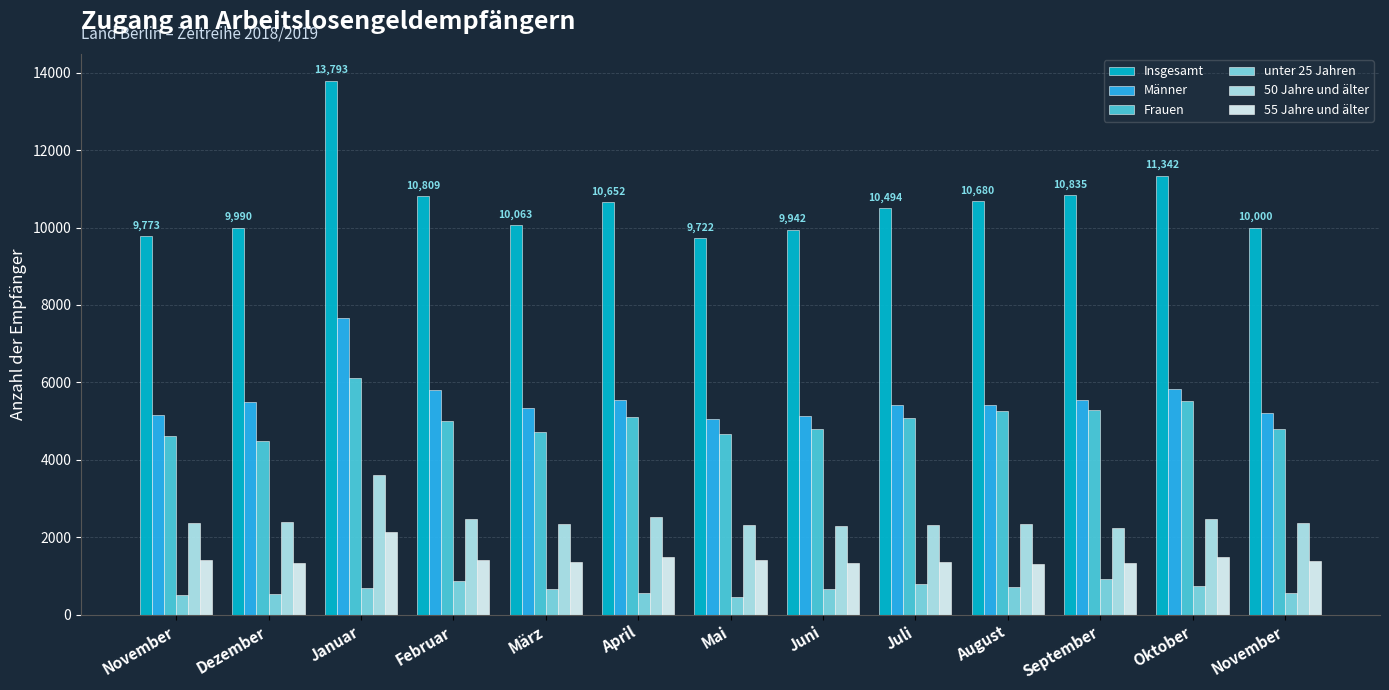

At Januar, list the series in order from smallest to largest.

unter 25 Jahren, 55 Jahre und älter, 50 Jahre und älter, Frauen, Männer, Insgesamt